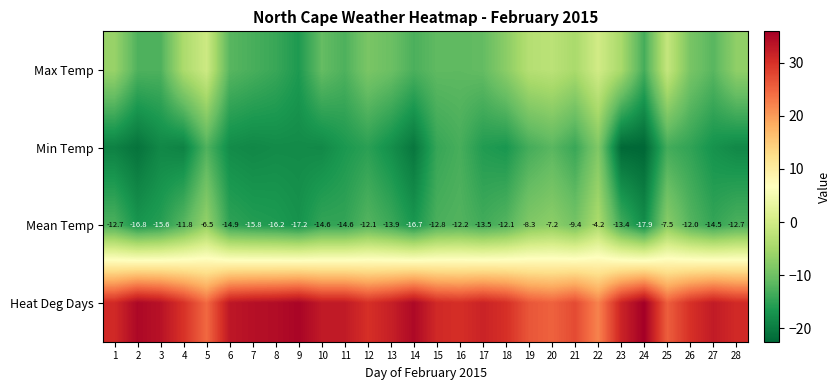

How many data points does each series have?

28